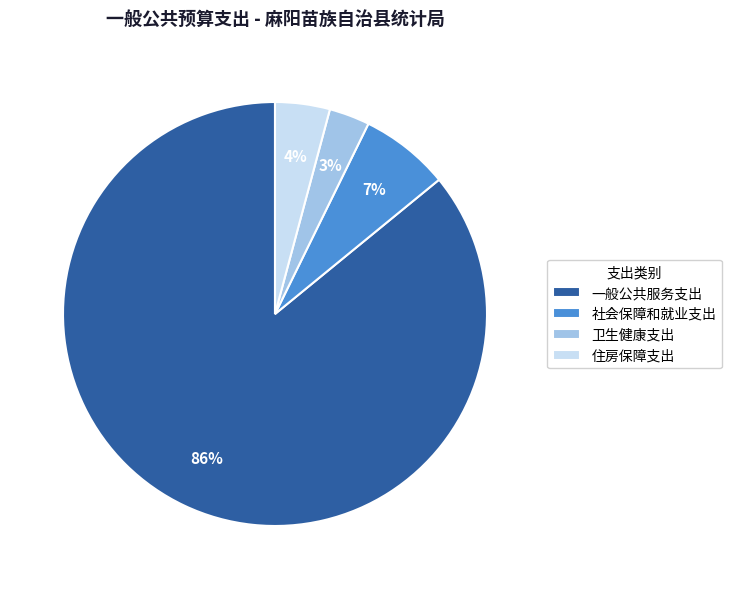

Combined, do 社会保障和就业支出 and 卫生健康支出 account for over 50%?

No